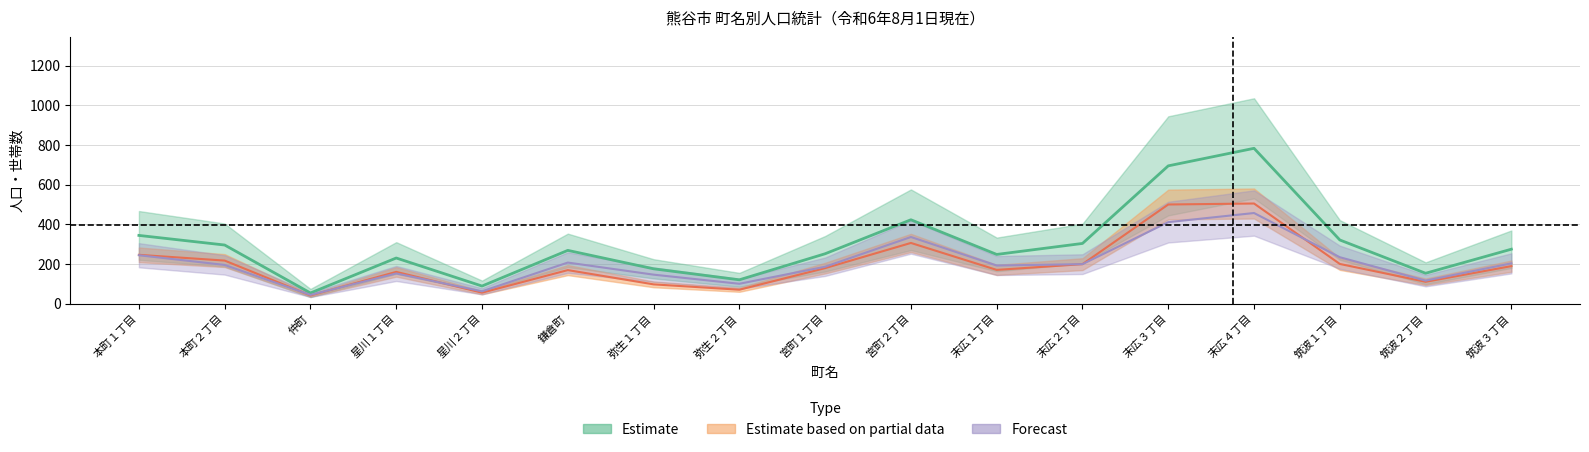

Reading right to left, transcribe all the data shown in this chart.

男: 筑波３丁目=274.5	筑波２丁目=153.0	筑波１丁目=321.0	末広４丁目=783.5	末広３丁目=695.0	末広２丁目=303.5	末広１丁目=248.0	宮町２丁目=423.0	宮町１丁目=251.5	弥生２丁目=120.0	弥生１丁目=175.5	鎌倉町=268.5	星川２丁目=88.5	星川１丁目=230.0	仲町=53.5	本町２丁目=295.5	本町１丁目=344.0
女: 筑波３丁目=189.0	筑波２丁目=110.0	筑波１丁目=200.0	末広４丁目=505.0	末広３丁目=500.0	末広２丁目=199.0	末広１丁目=170.0	宮町２丁目=306.0	宮町１丁目=179.0	弥生２丁目=70.0	弥生１丁目=97.0	鎌倉町=169.0	星川２丁目=55.0	星川１丁目=160.0	仲町=41.0	本町２丁目=217.0	本町１丁目=246.0
計: 筑波３丁目=203.0	筑波２丁目=116.0	筑波１丁目=234.0	末広４丁目=457.0	末広３丁目=411.0	末広２丁目=199.0	末広１丁目=192.0	宮町２丁目=336.0	宮町１丁目=186.0	弥生２丁目=100.0	弥生１丁目=146.0	鎌倉町=207.0	星川２丁目=62.0	星川１丁目=152.0	仲町=44.0	本町２丁目=195.0	本町１丁目=244.0